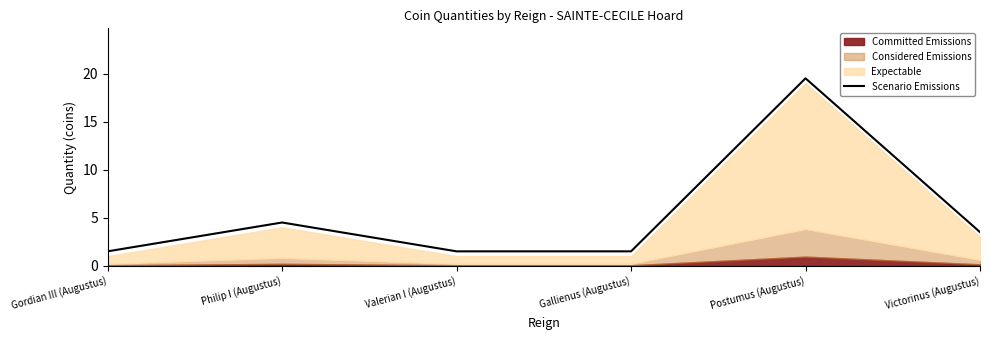

Between Valerian I (Augustus) and Gordian III (Augustus), which is larger?

Valerian I (Augustus)